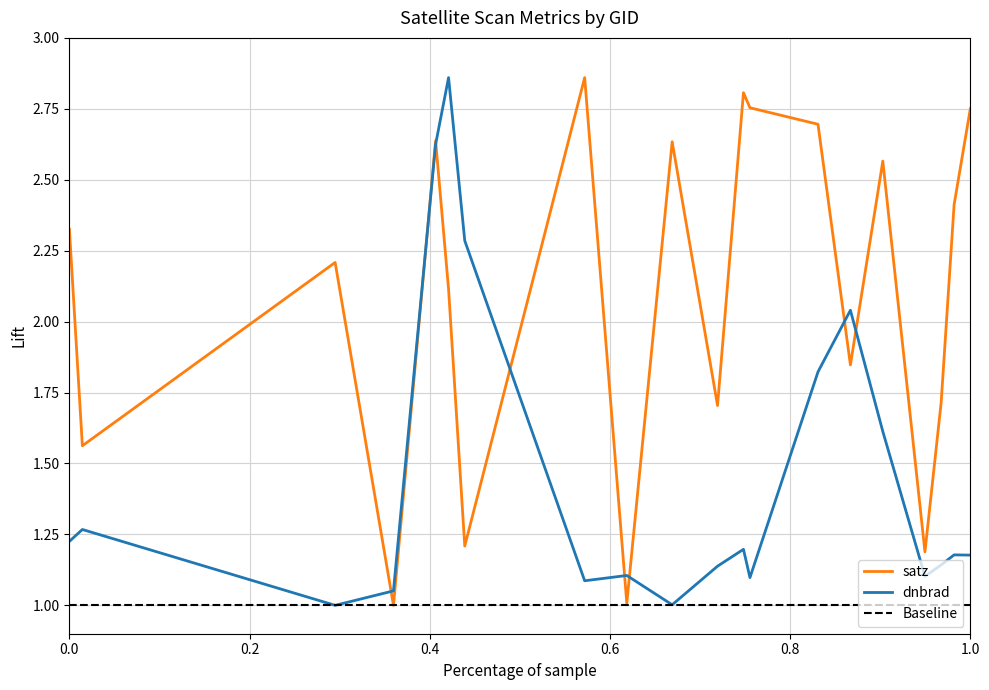

How many values in the satz series exceed 2?

12